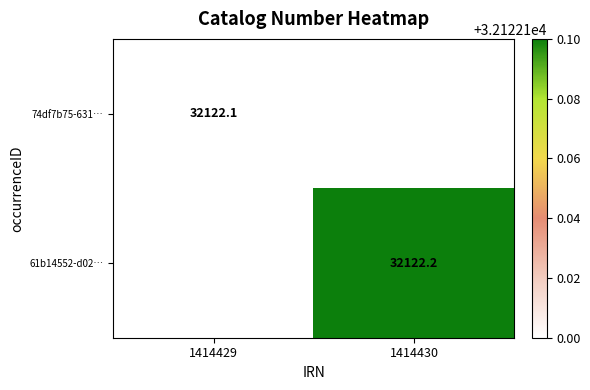

Is it true that 61b14552-d02… equals 56517.8 at 1414430?

False